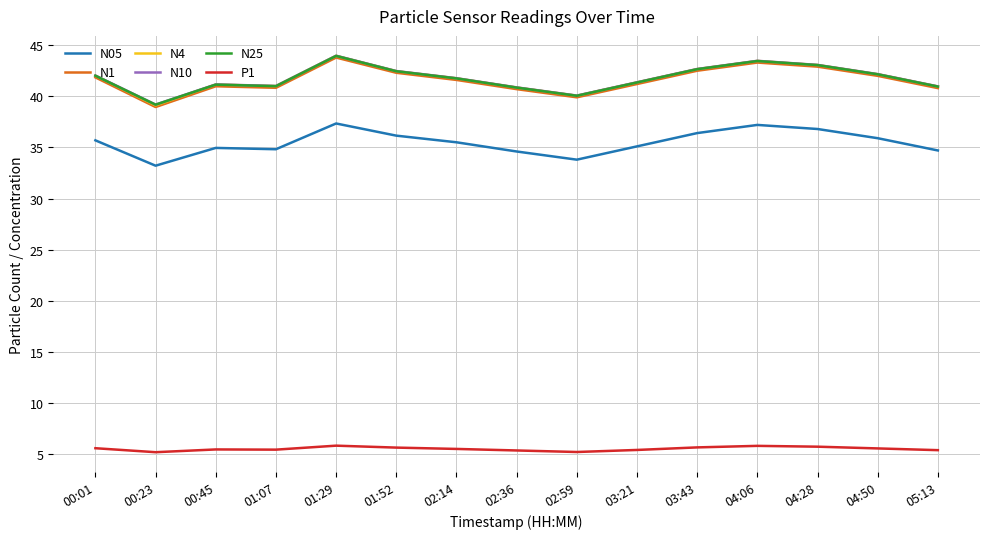

Is it true that N05 equals 60.3 at 04:06?

False